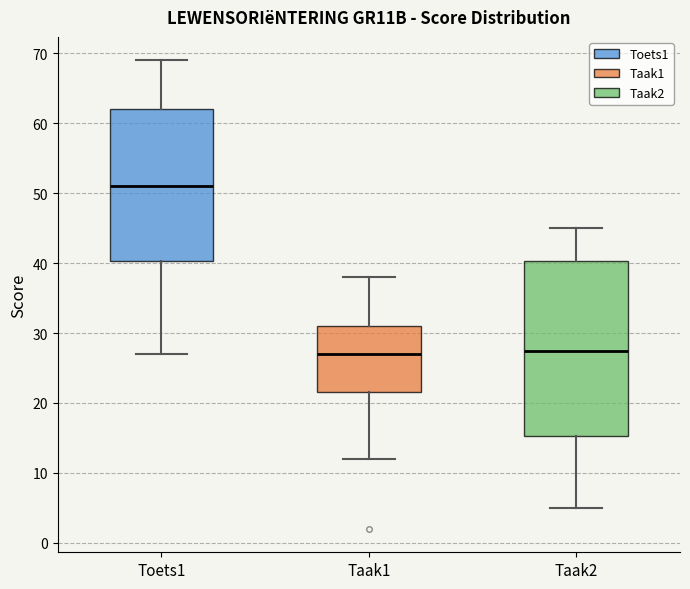

Where does the median line of the box for Taak1 sit on the y-axis? The values are not printed on the chart, so give them approximately, as read against the axis.

27